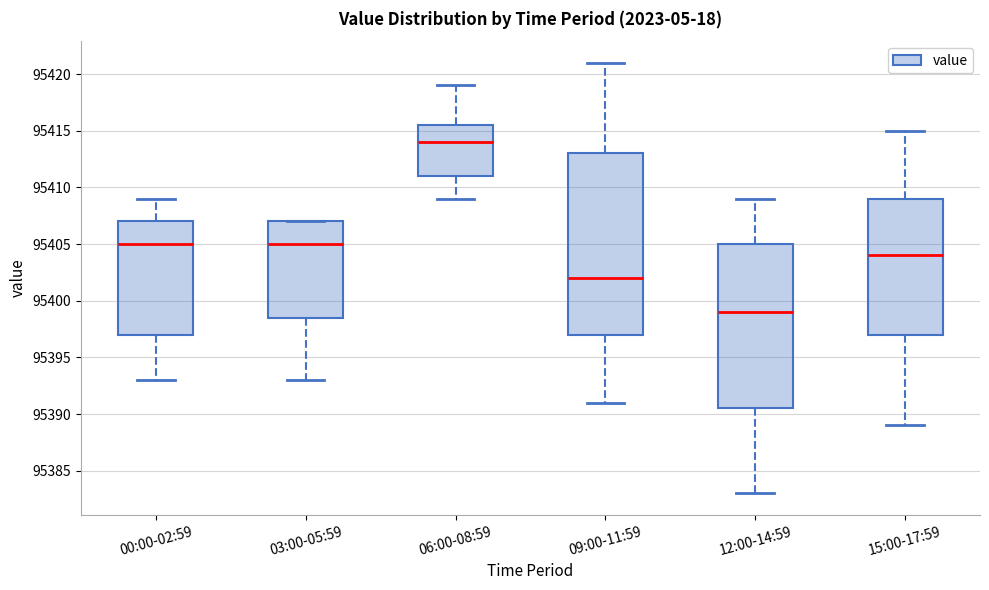

Reading left to right, transcribe this box plot: for each box, give where its median line is, the range the box spans, and where its two whiskers end, as read against the y-axis. The values are not printed on the chart, so give them approximately, as read against the axis.

00:00-02:59: median 95405.0, box 95397.0 to 95407.0, whiskers 95393.0 to 95409.0
03:00-05:59: median 95405.0, box 95398.5 to 95407.0, whiskers 95393.0 to 95407.0
06:00-08:59: median 95414.0, box 95411.0 to 95415.5, whiskers 95409.0 to 95419.0
09:00-11:59: median 95402.0, box 95397.0 to 95413.0, whiskers 95391.0 to 95421.0
12:00-14:59: median 95399.0, box 95390.5 to 95405.0, whiskers 95383.0 to 95409.0
15:00-17:59: median 95404.0, box 95397.0 to 95409.0, whiskers 95389.0 to 95415.0